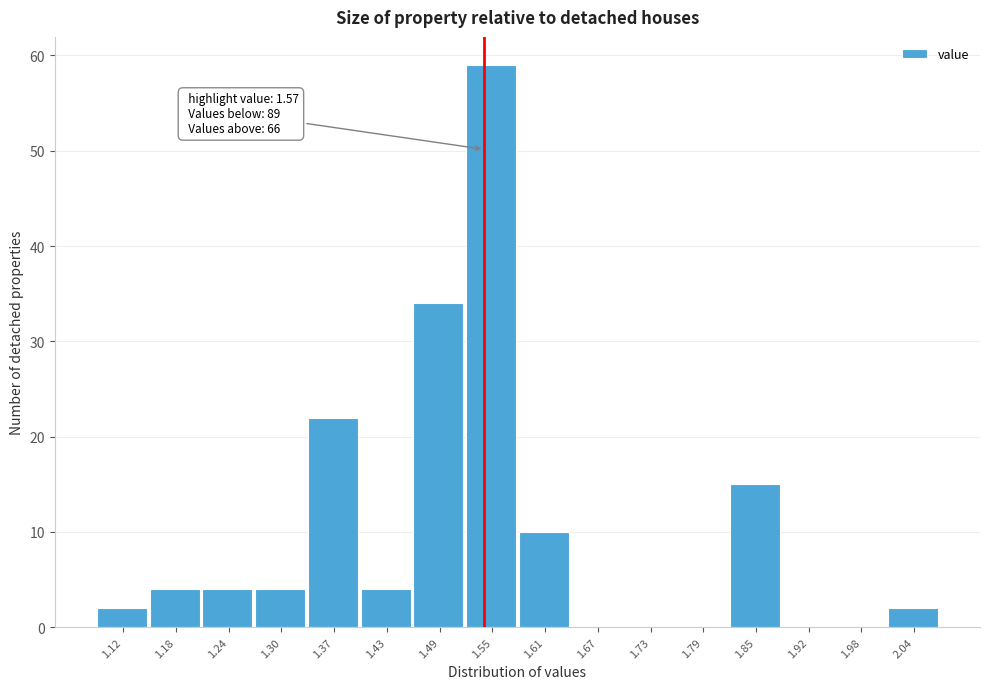

Reading right to left, what are all the values shown in this chart?

2.04=2	1.98=0	1.92=0	1.85=15	1.79=0	1.73=0	1.67=0	1.61=10	1.55=59	1.49=34	1.43=4	1.37=22	1.30=4	1.24=4	1.18=4	1.12=2